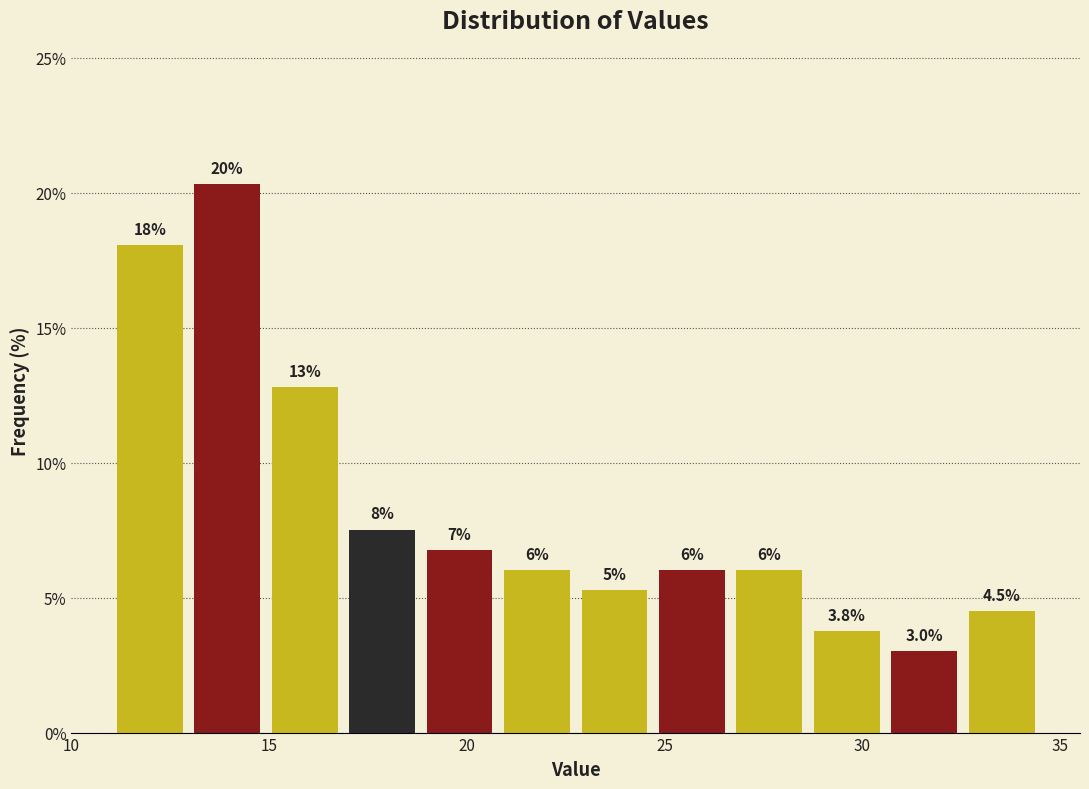

Around what value on the x-axis is the tallest bar? Give the approximate position of its centre, as read against the axis.

14.0